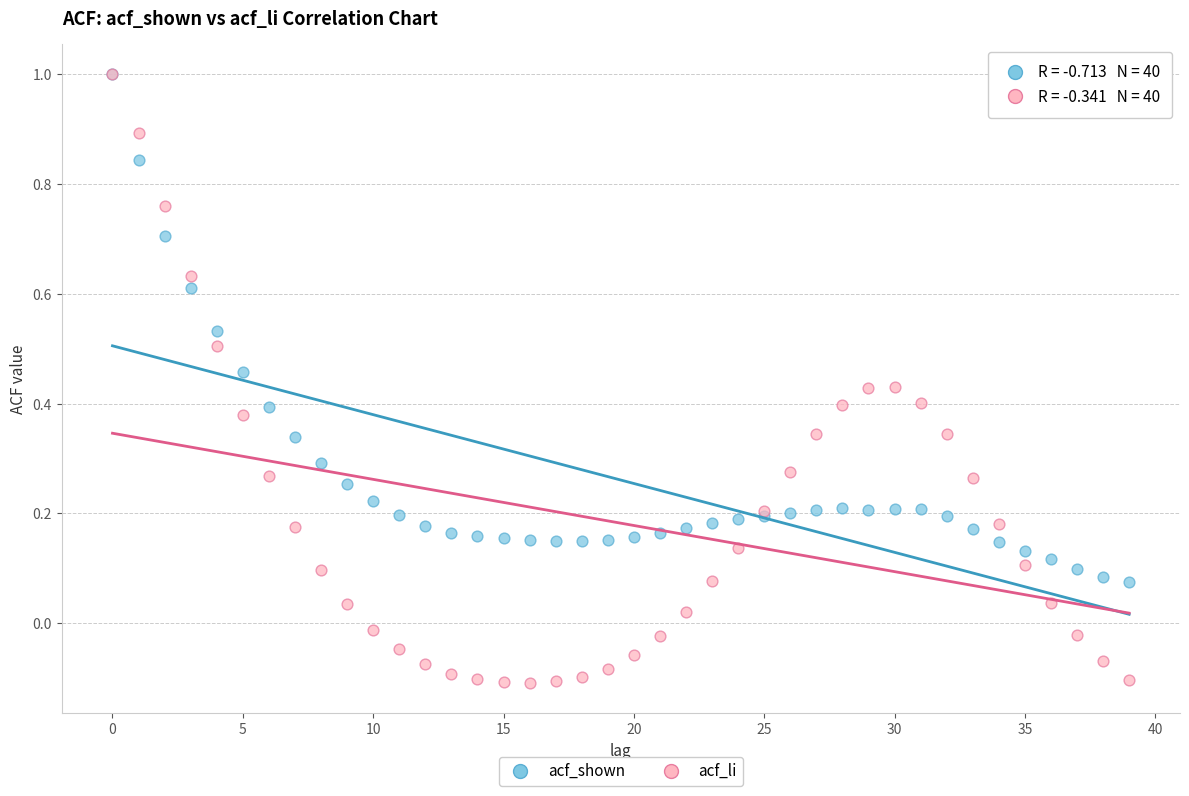

Which series has the widest spread of Y values?

acf_li